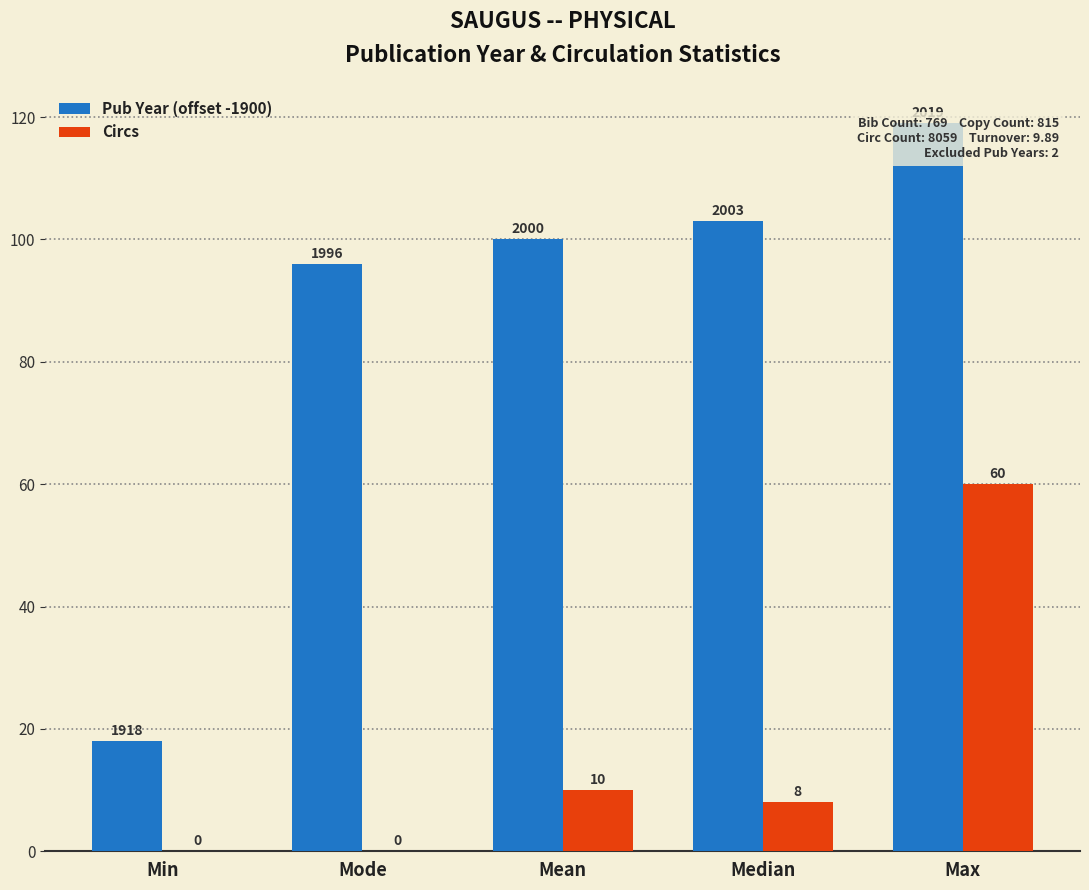

List the labels in order of Circs value, largest first.

Max, Mean, Median, Min, Mode